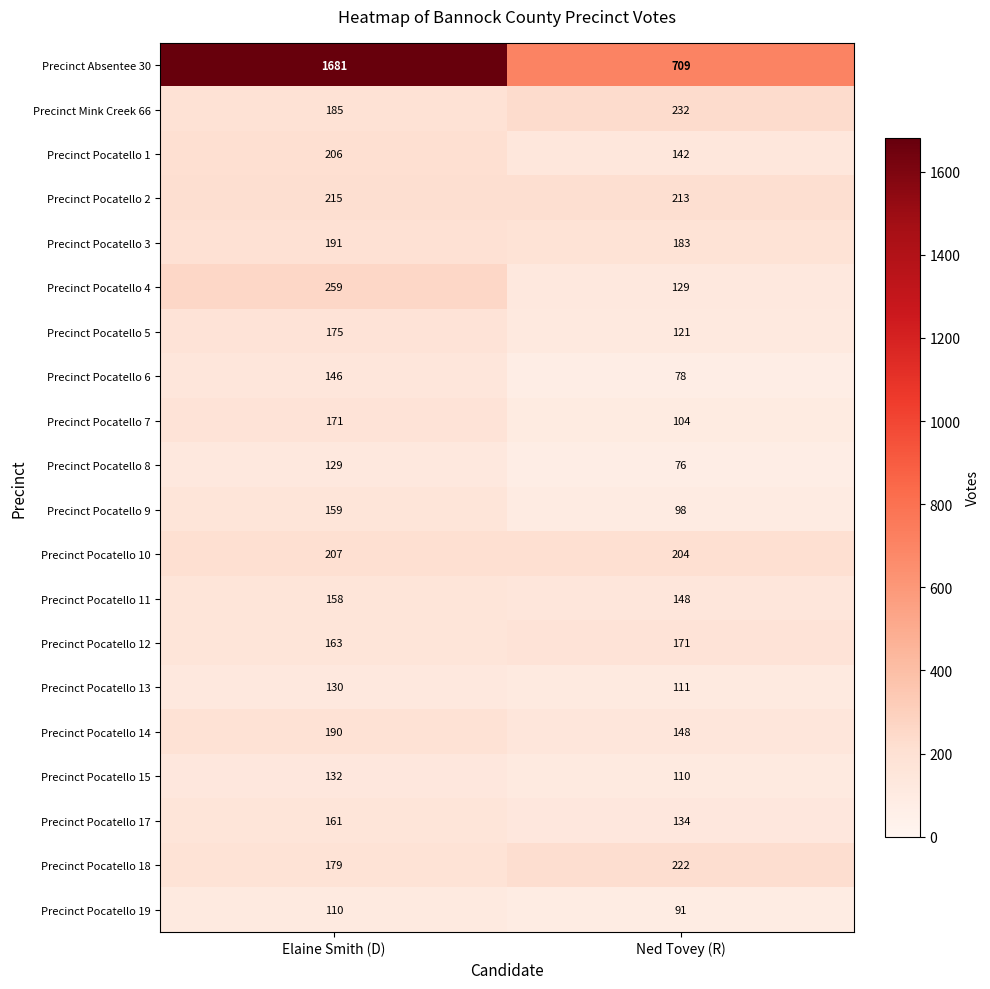

Where is Precinct Pocatello 9 nearest to the value 128?

Ned Tovey (R)